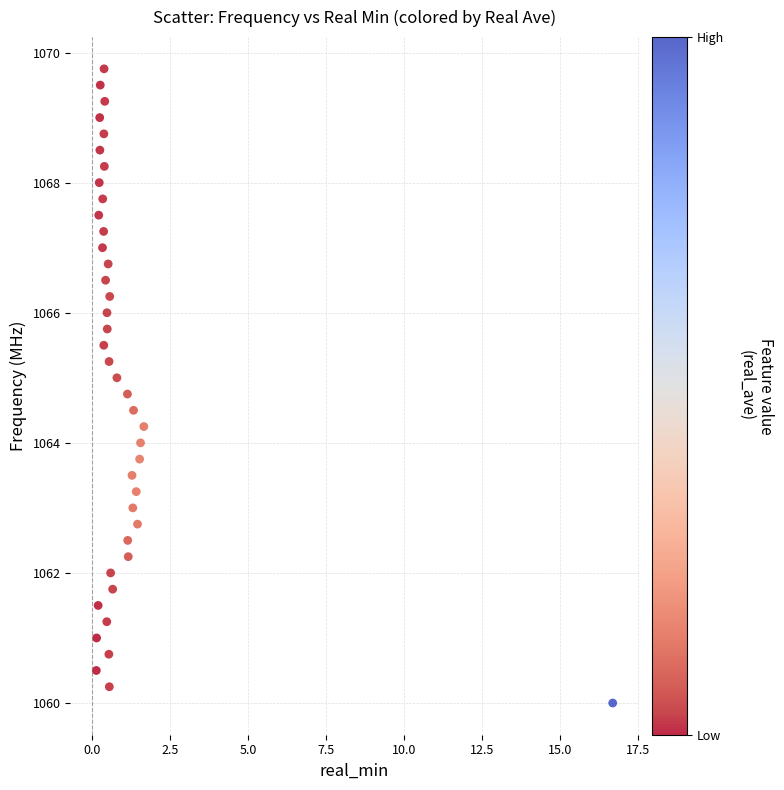

What is the range of X values (max minus min)?

16.5